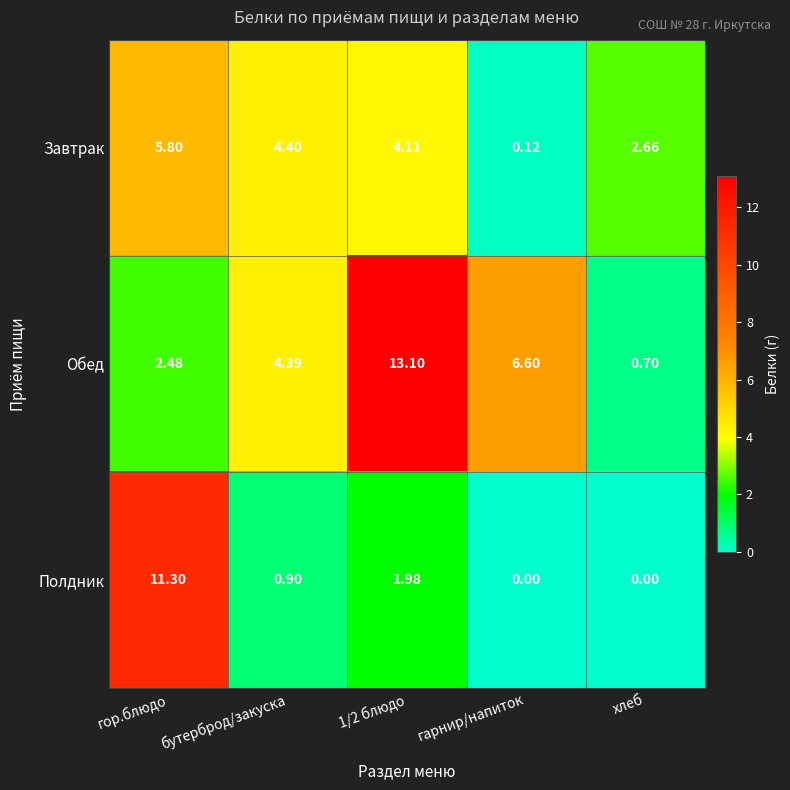

Where does the Обед series first go above 4?

бутерброд/закуска